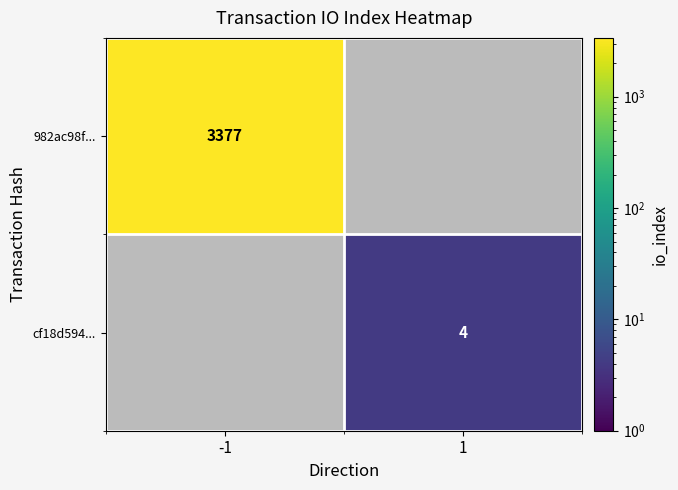

True or false: cf18d594... has a value of 4 at 1.

True